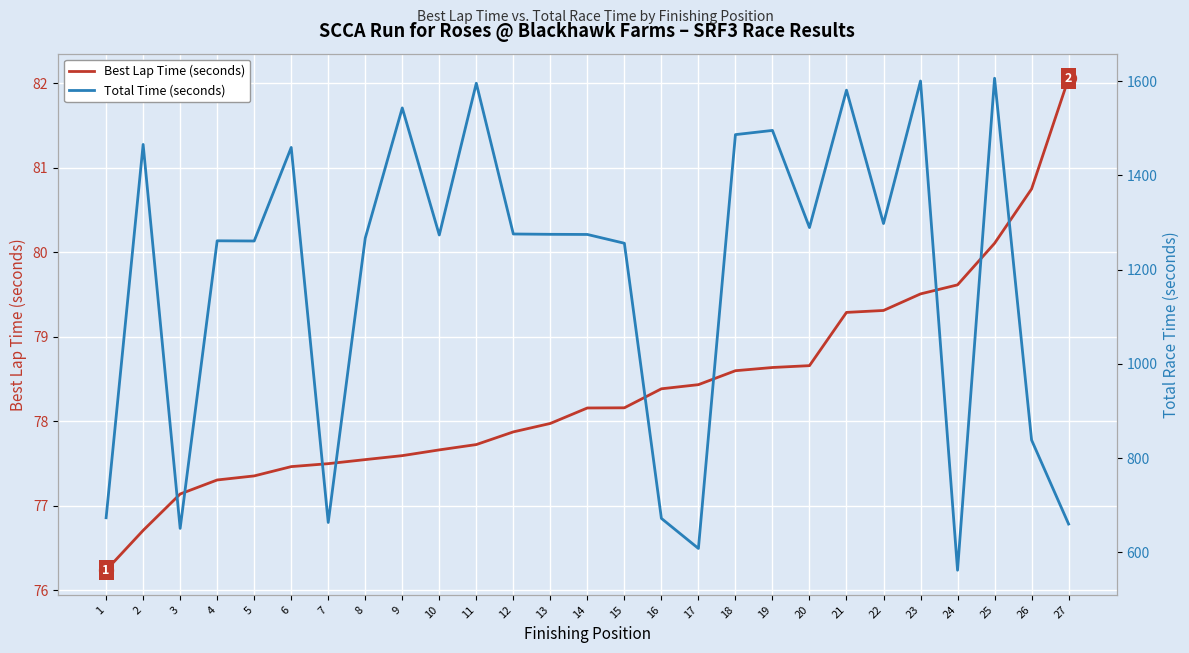

Which series has the largest total across all categories?

Total Time (seconds)